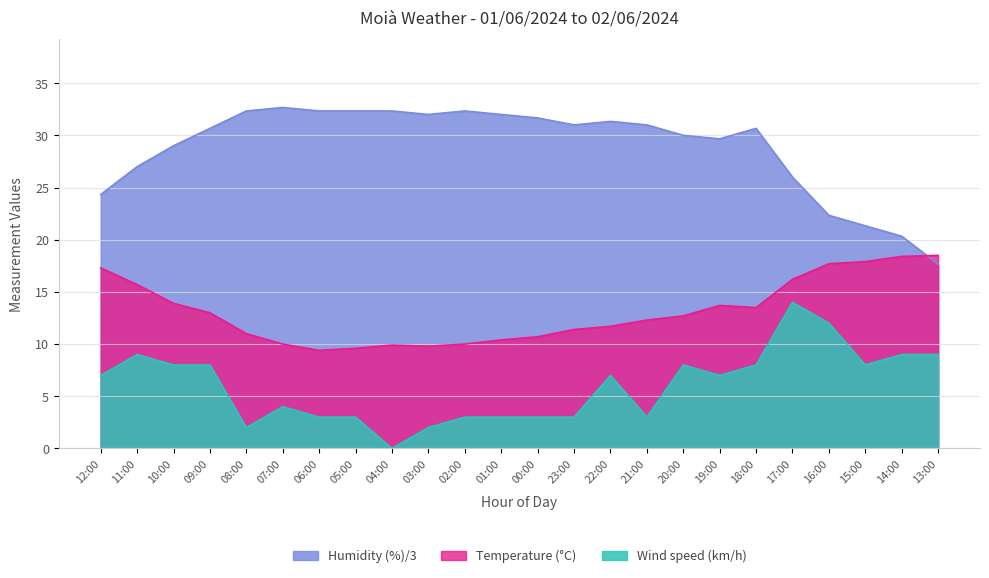

Where is Wind speed (km/h) nearest to the value 7?

12:00